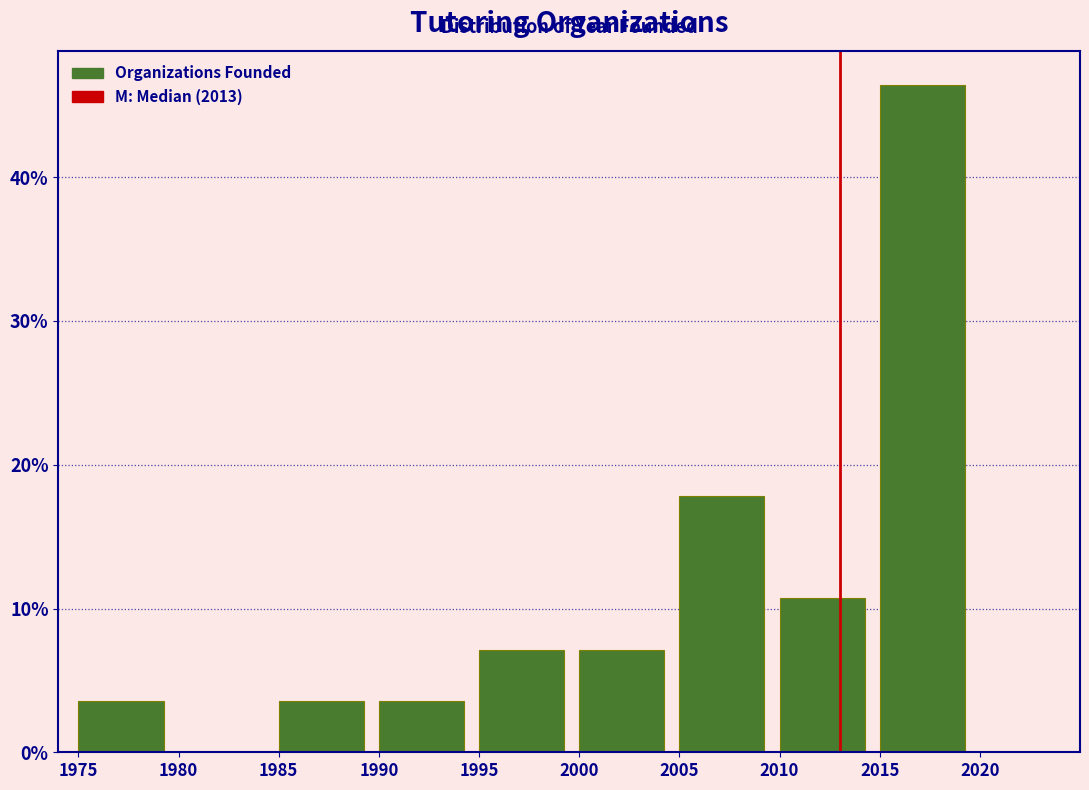

Which range on the x-axis has the tallest bar?

2015 to 2020